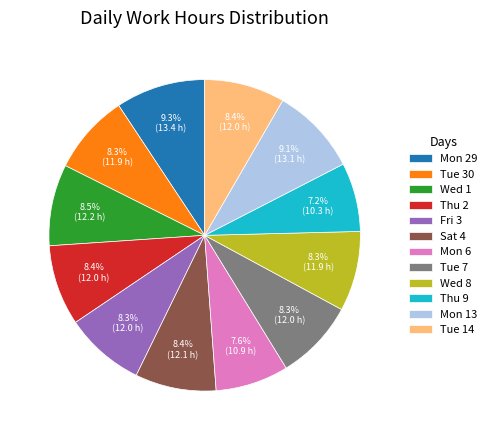

To the nearest percent, what is the combined percentage of Mon 6 and Tue 30?

16%